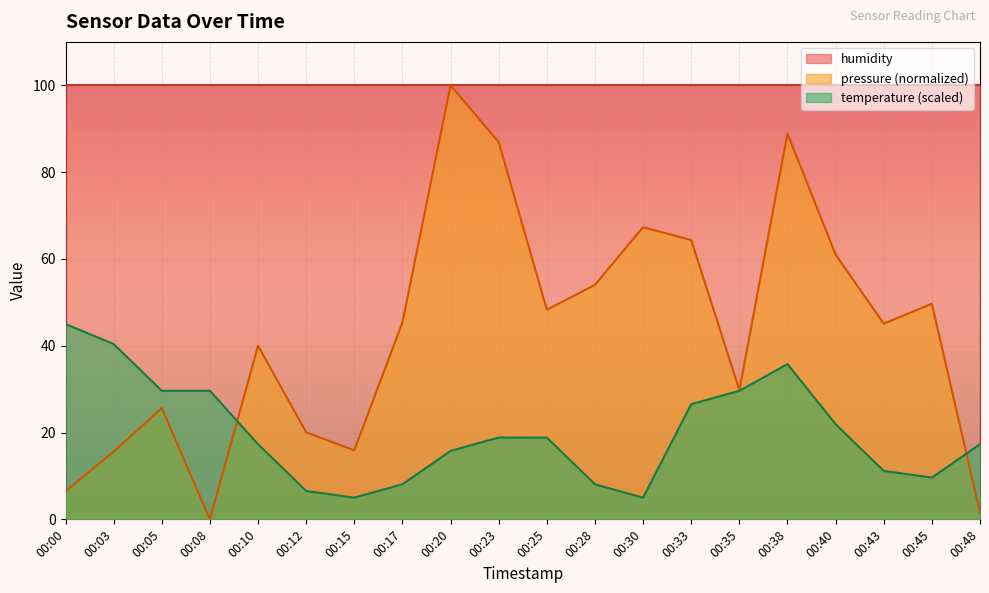

Does the chart display data point markers on the line(s)?

No